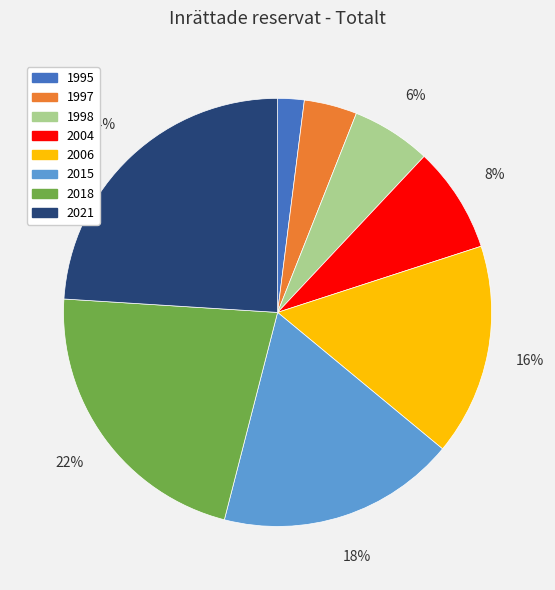

Is 1995 the majority of the pie?

No